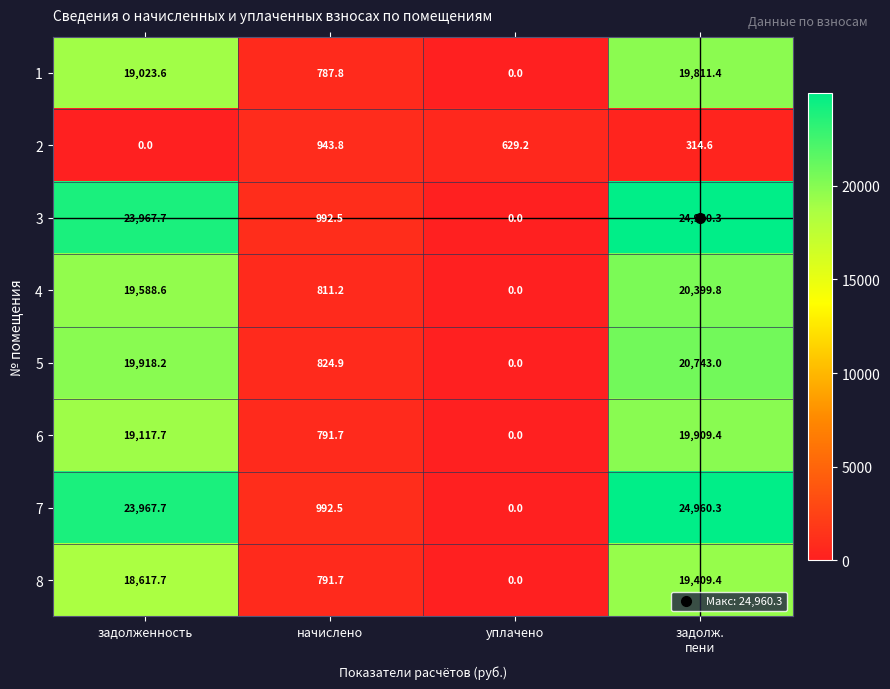

What is the spread (max minus min) of values at задолженность?

23967.7